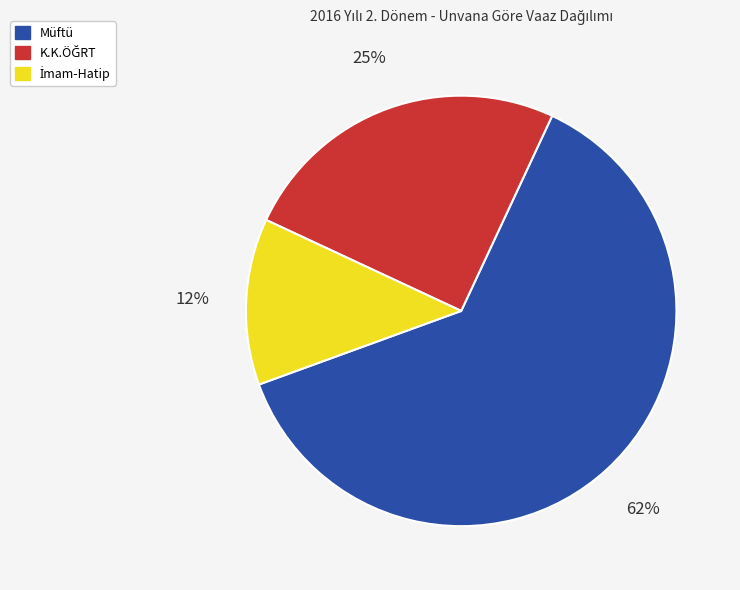

To the nearest percent, what is the average slice percentage?

33%